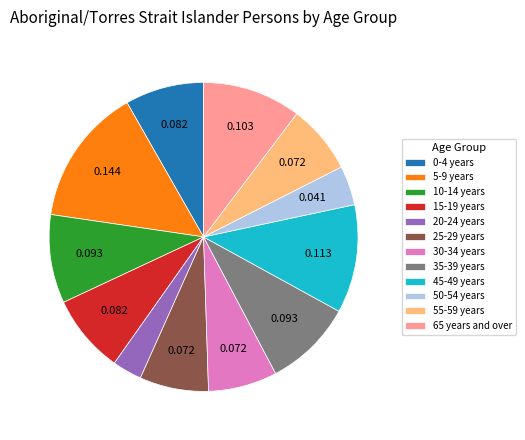

Is 20-24 years the majority of the pie?

No